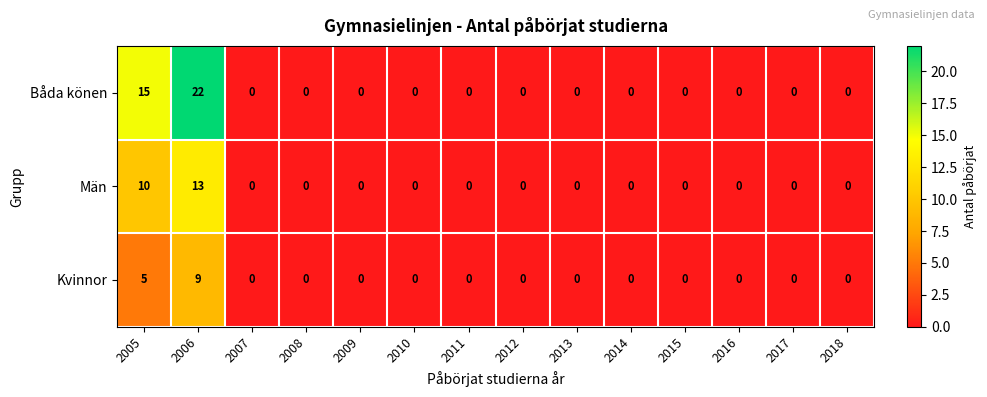

What is the difference between the maximum and minimum values in the Män series?

13